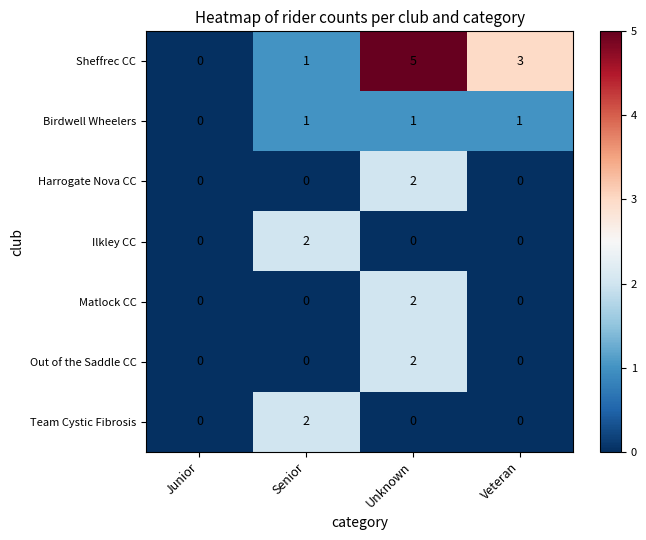

What is the difference between the maximum and second lowest values in the Sheffrec CC series?

4